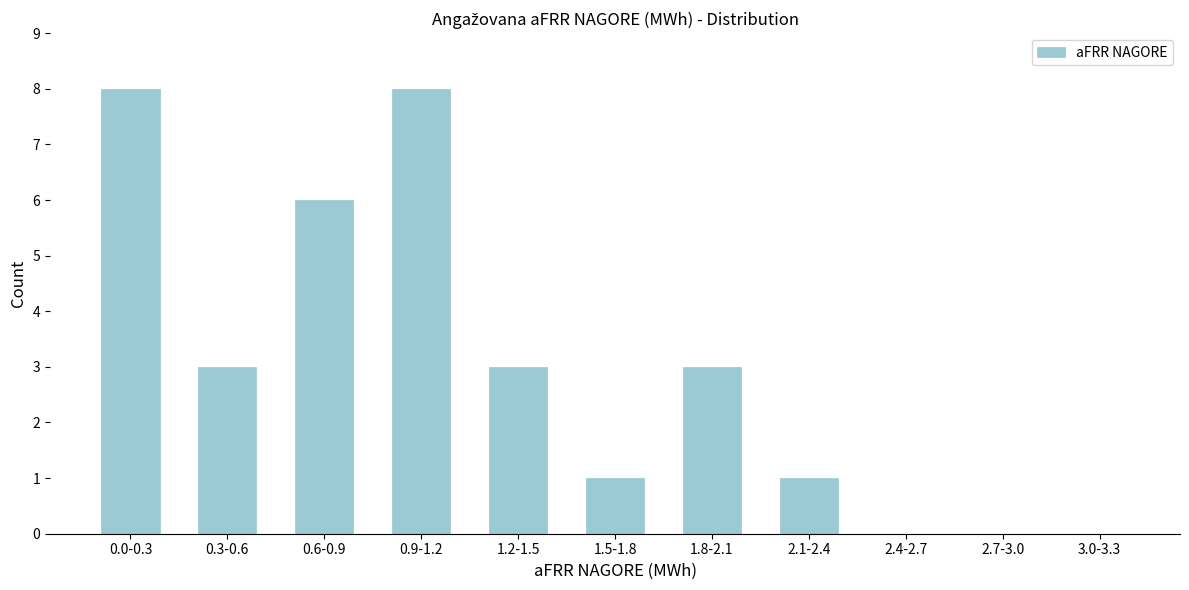

Reading left to right, list all the values displayed in this chart.

0.0-0.3=8	0.3-0.6=3	0.6-0.9=6	0.9-1.2=8	1.2-1.5=3	1.5-1.8=1	1.8-2.1=3	2.1-2.4=1	2.4-2.7=0	2.7-3.0=0	3.0-3.3=0